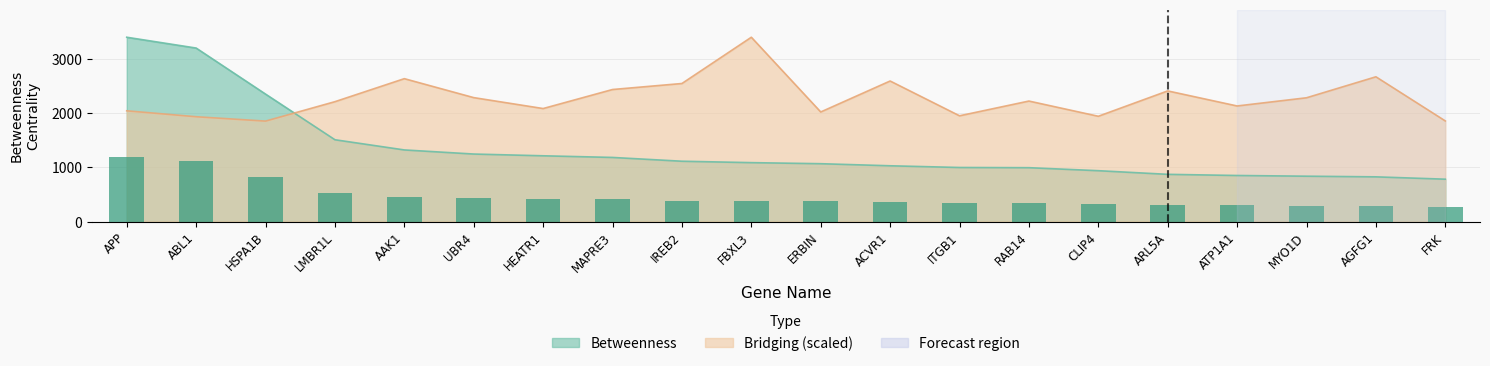

Which category has the highest value across all series?

APP